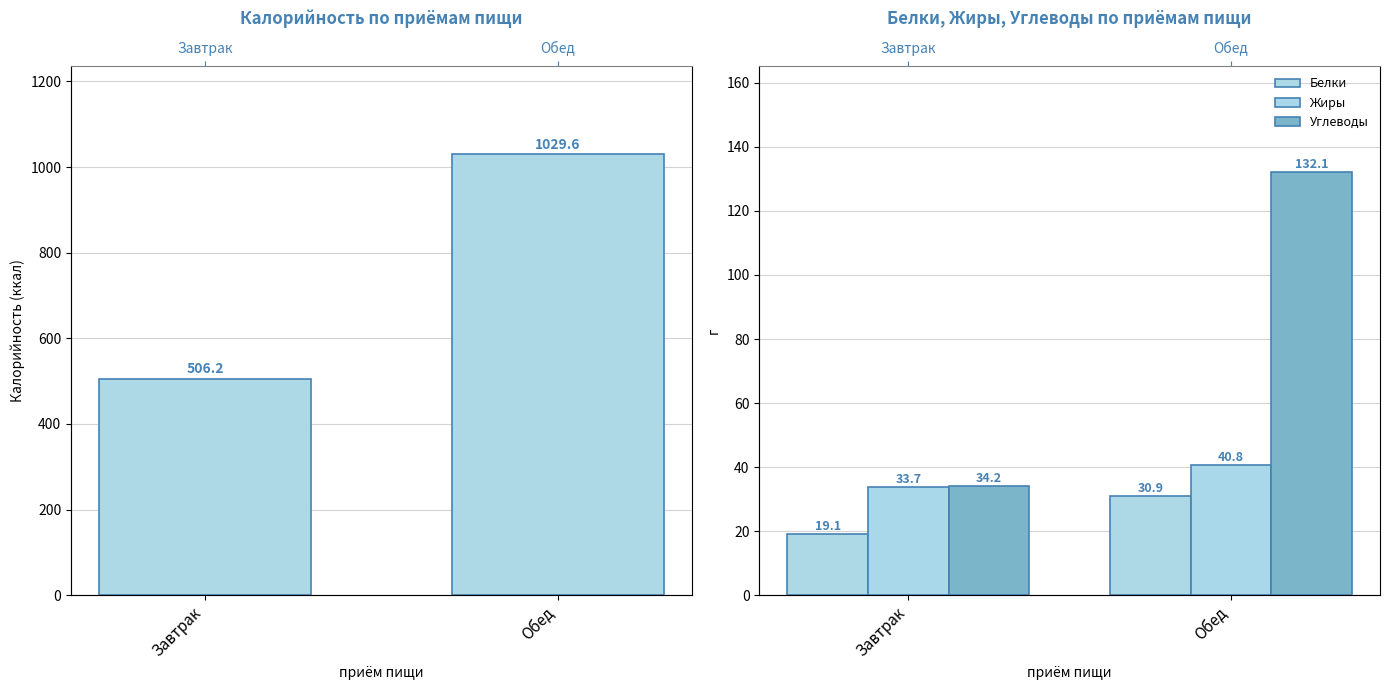

True or false: Жиры has a value of 56.3 at Завтрак.

False